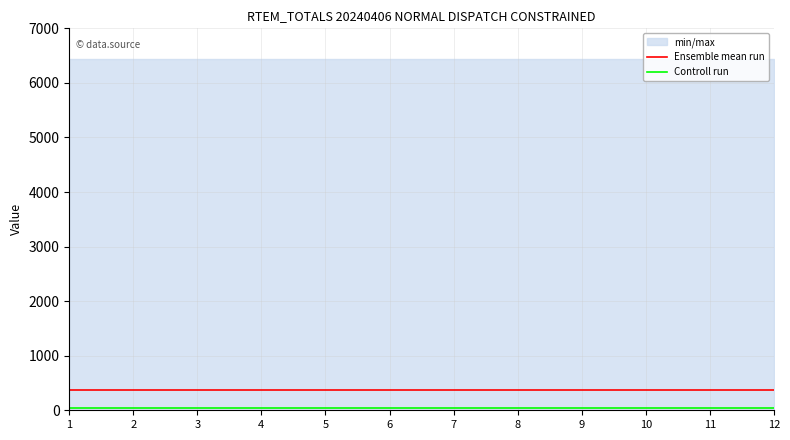

True or false: Controll run and Ensemble mean run intersect in this chart.

False